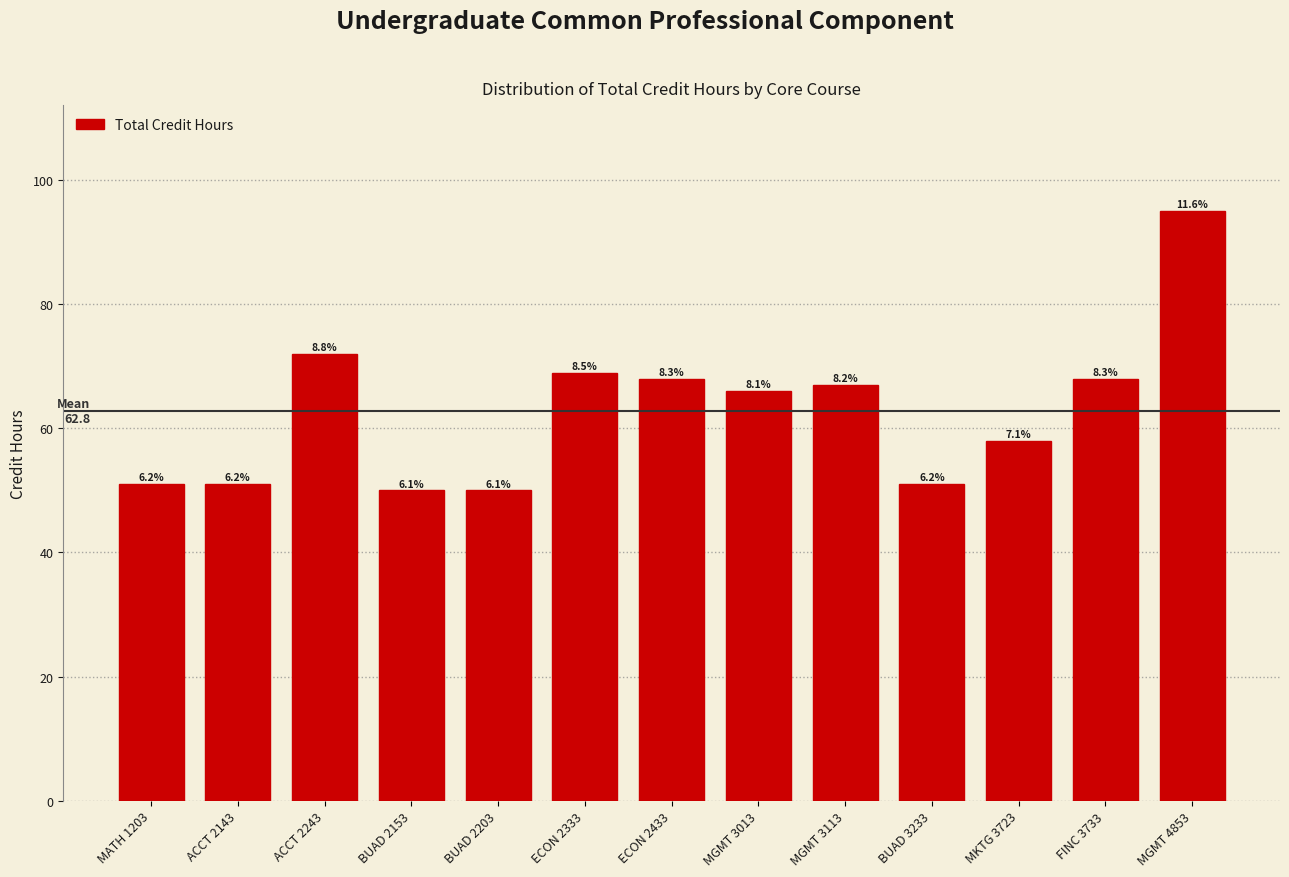

Are the bars horizontal?

No